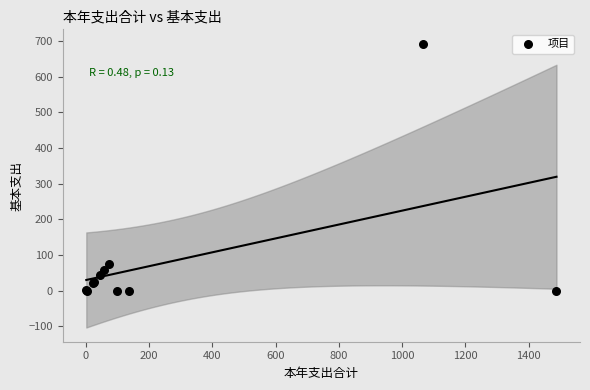

What Y value in the scatter plot is closest to 346?

74.3